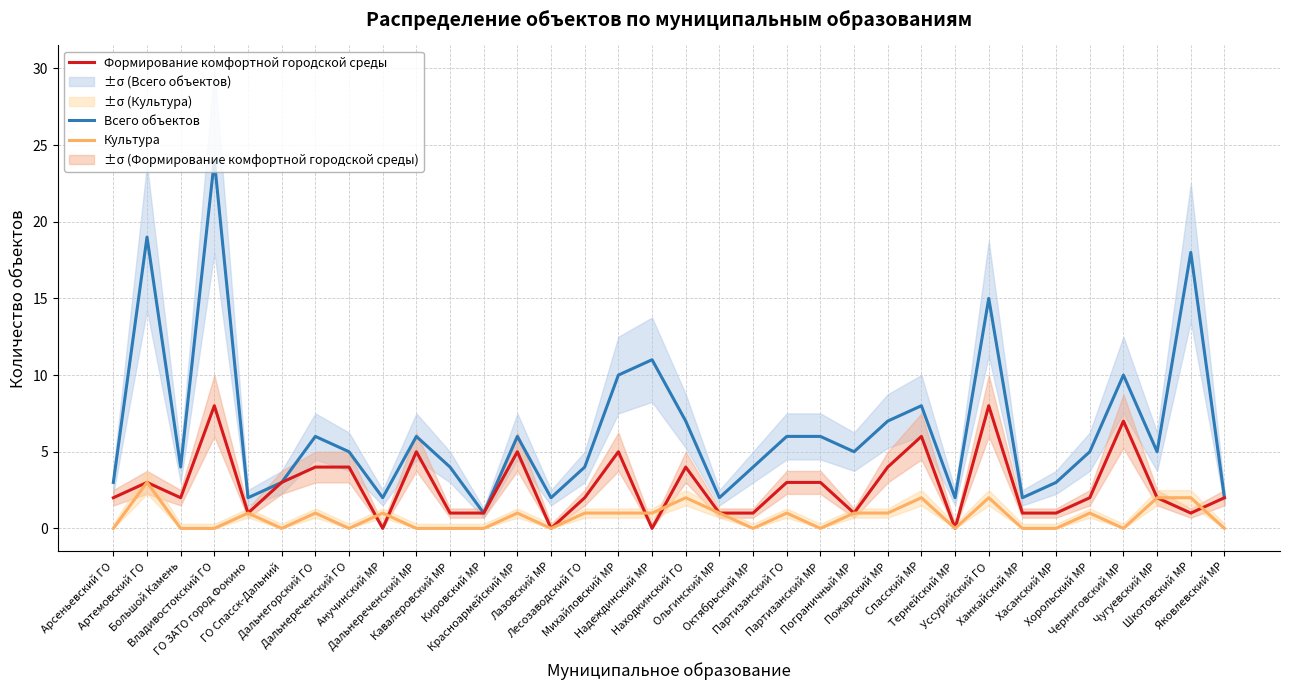

Which series has the widest spread of values?

Всего объектов